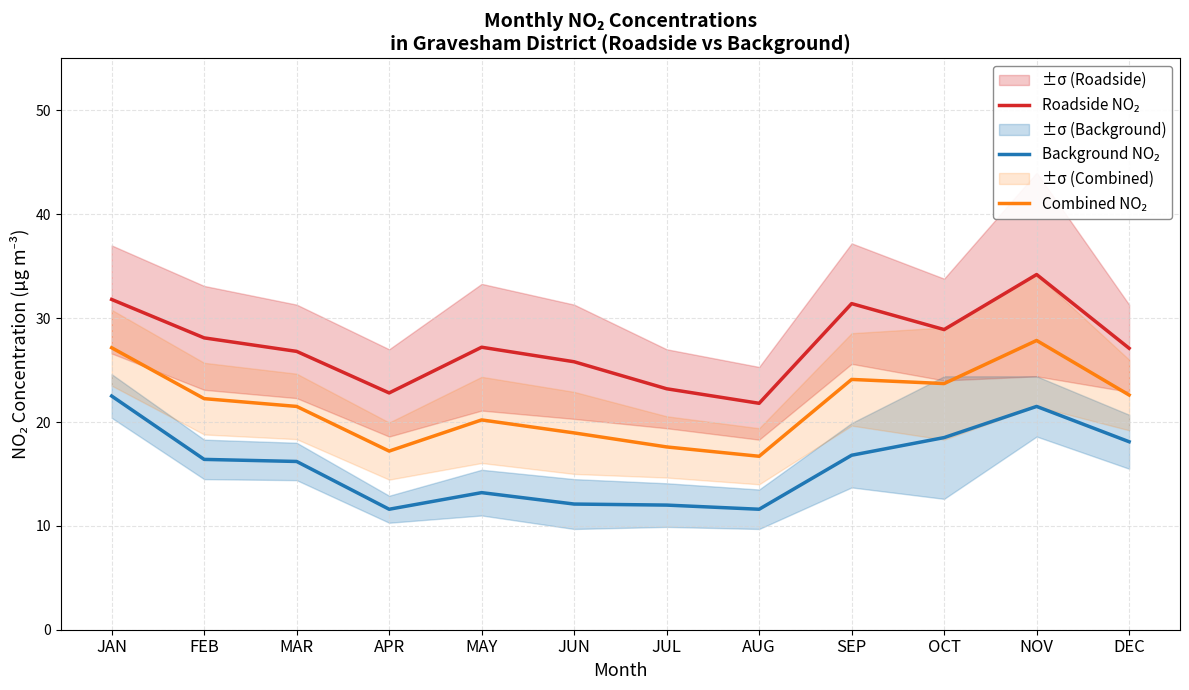

What is the lowest value of the Combined NO₂ series?

16.7